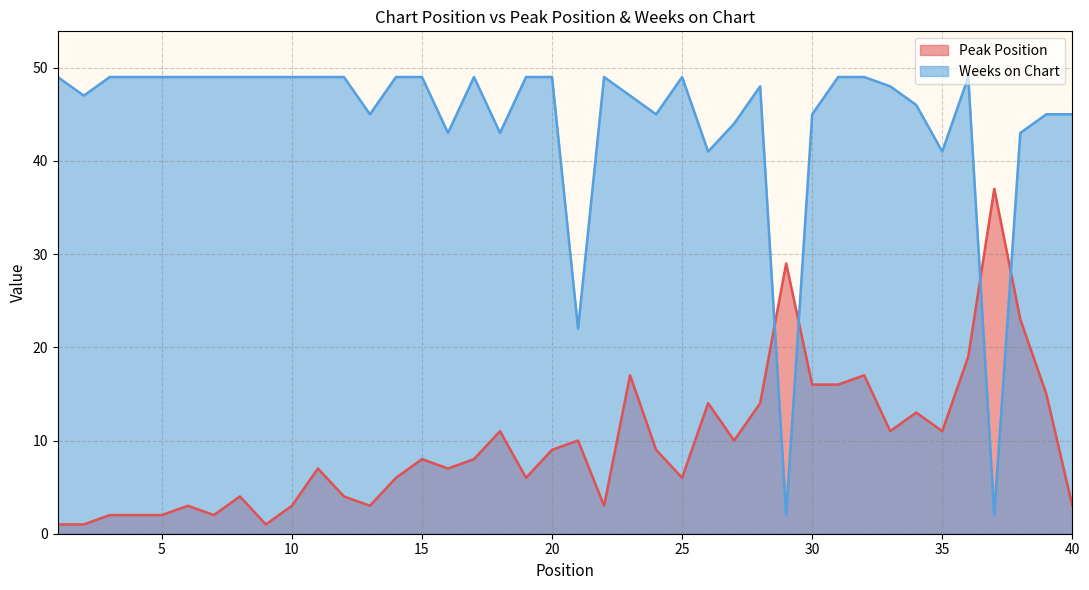

What is the sum of all Peak Position values?

383